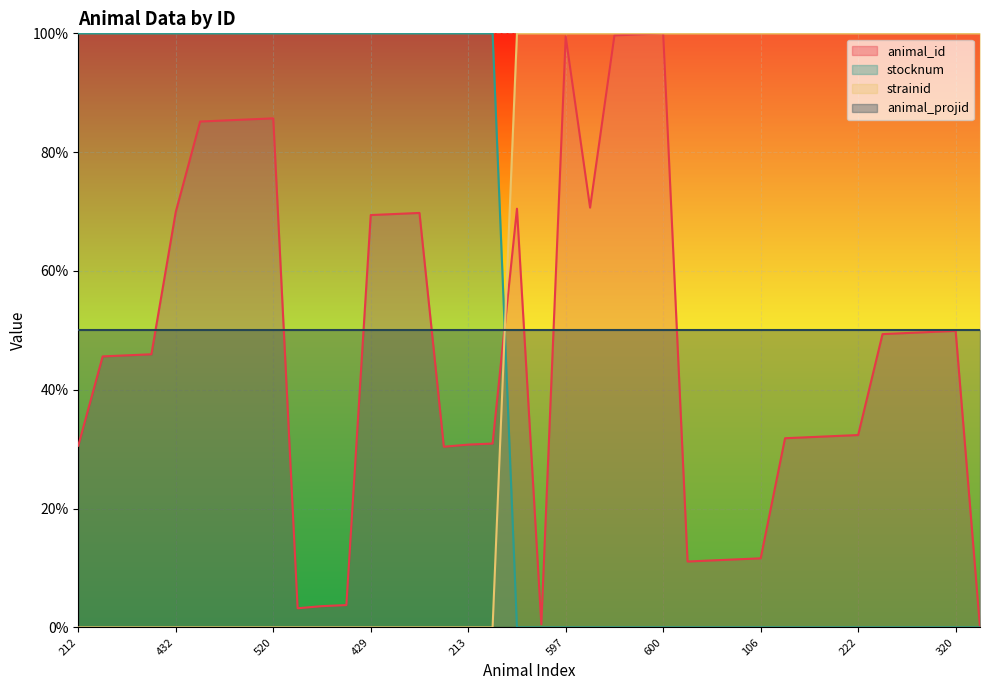

Which category has the highest value in the animal_id series?

600